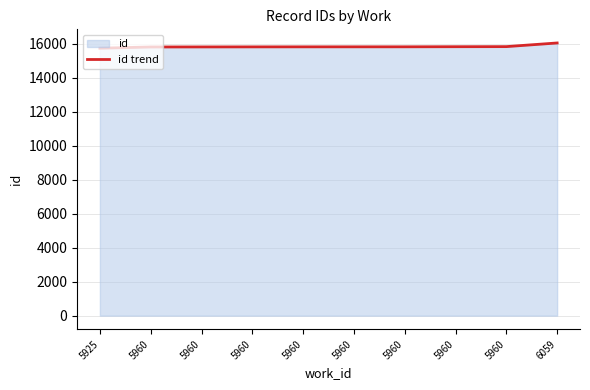

Between 5960 and 5960, which is larger?

5960